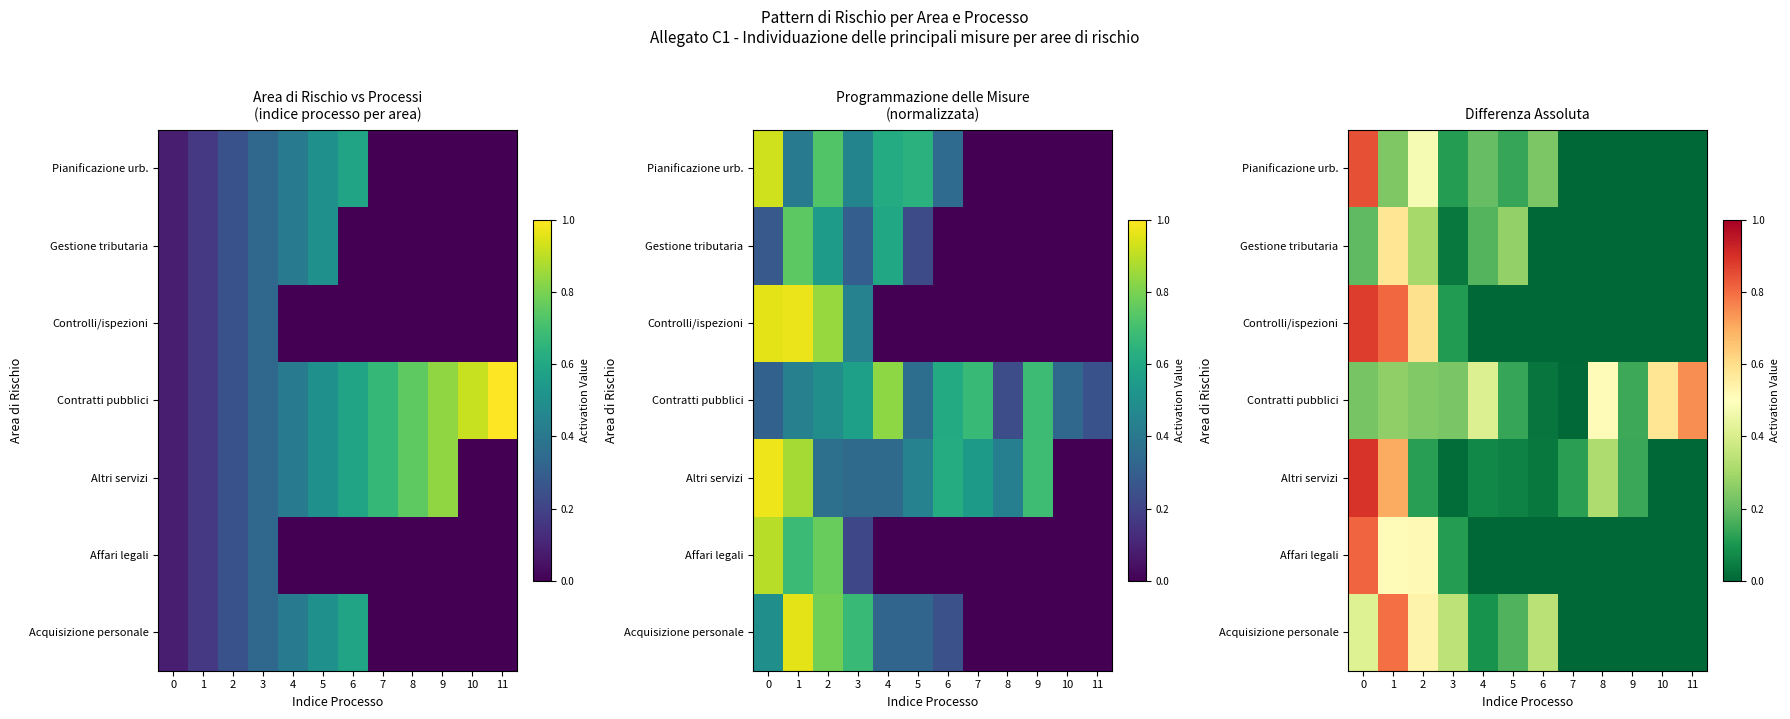

Rank the series by their maximum value, from lowest to highest.

Gestione tributaria, Contratti pubblici, Acquisizione personale, Affari legali, Pianificazione urb., Controlli/ispezioni, Altri servizi